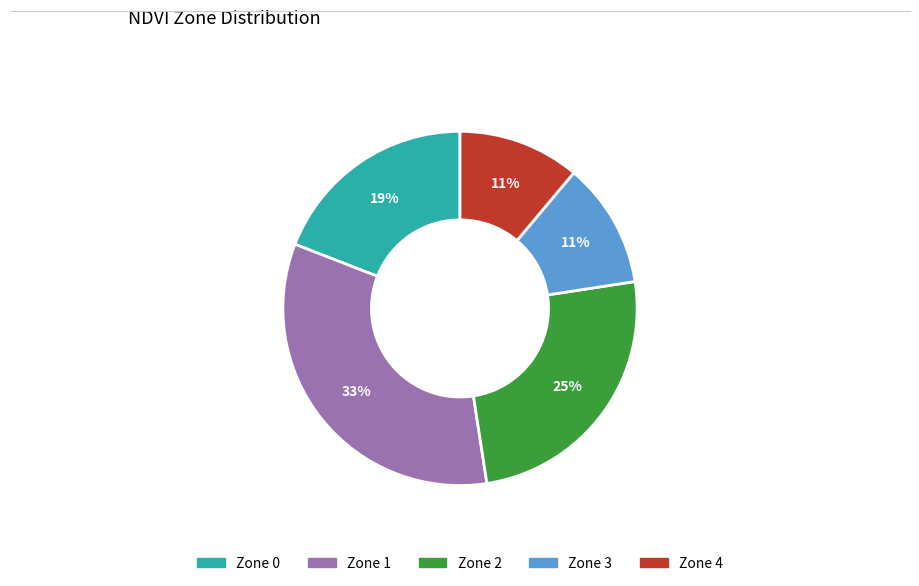

To the nearest percent, what is the average slice percentage?

20%